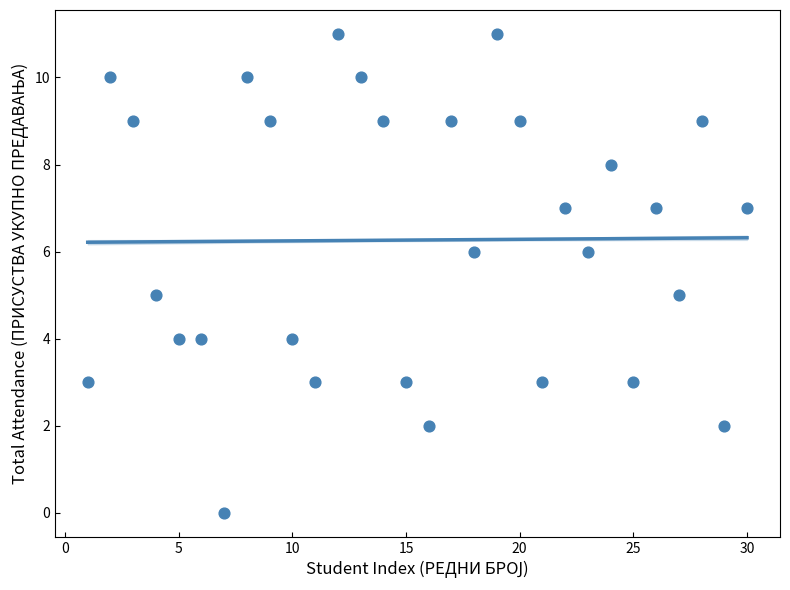

What is the range of X values (max minus min)?

29